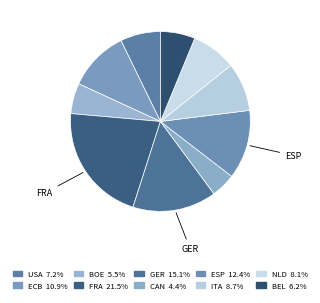

How many slices are in this pie chart?

10